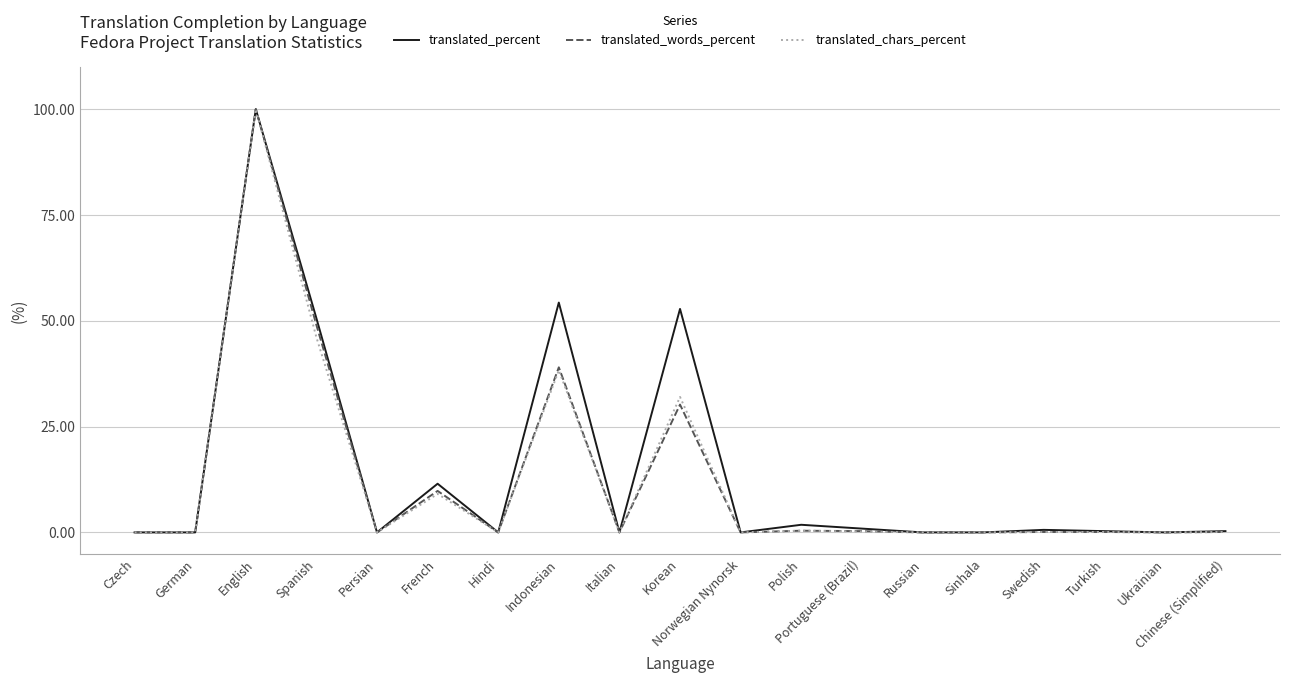

What position from the right is Russian?

6